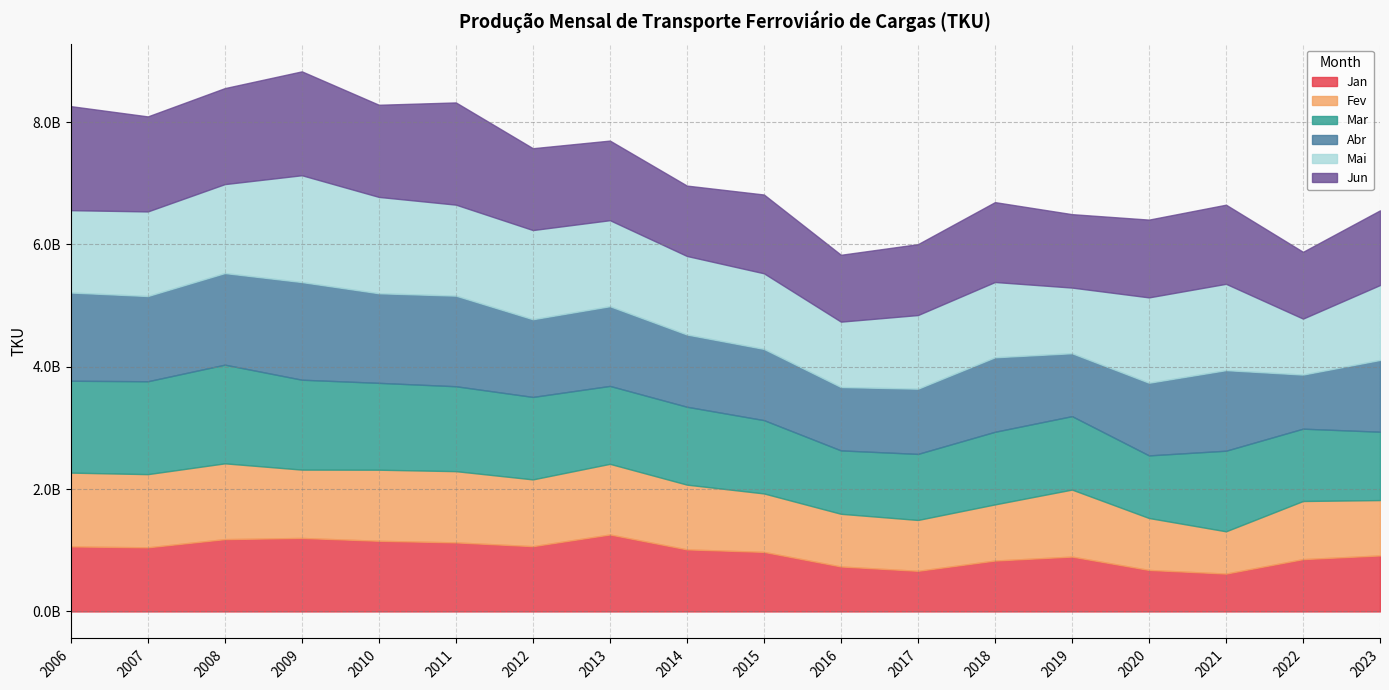

Which series has the largest total across all categories?

Jun